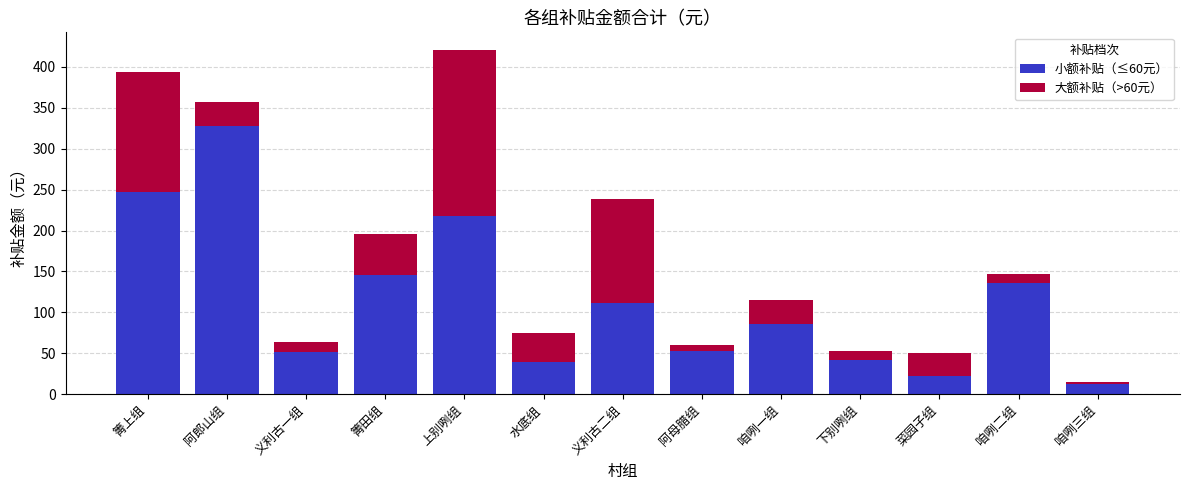

What is the difference between the second highest and minimum values in the 小额补贴（≤60元） series?

234.4